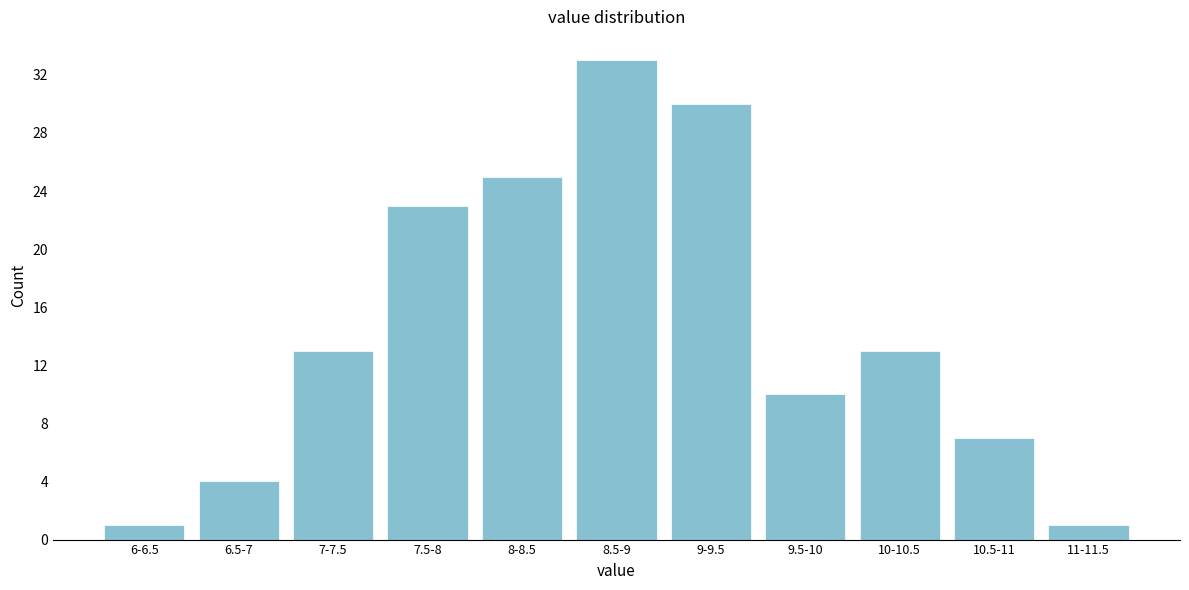

Reading left to right, what are all the values shown in this chart?

1	4	13	23	25	33	30	10	13	7	1